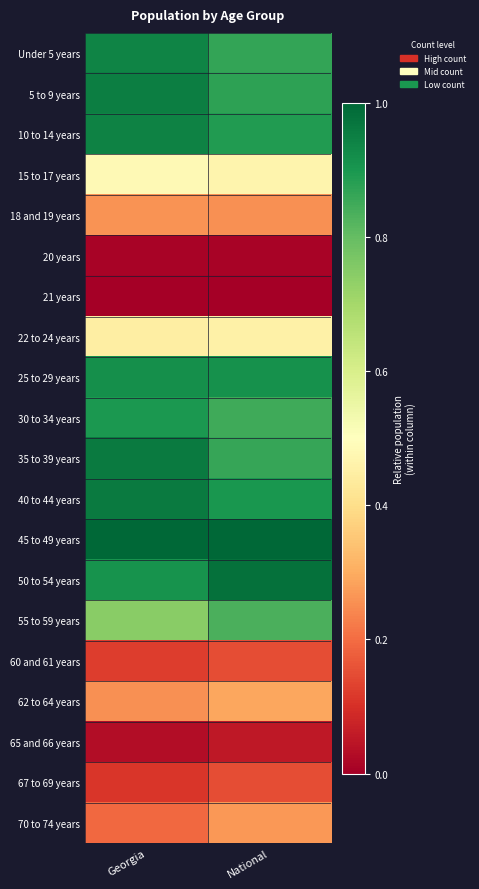

Between National and Georgia, which is larger?

Georgia